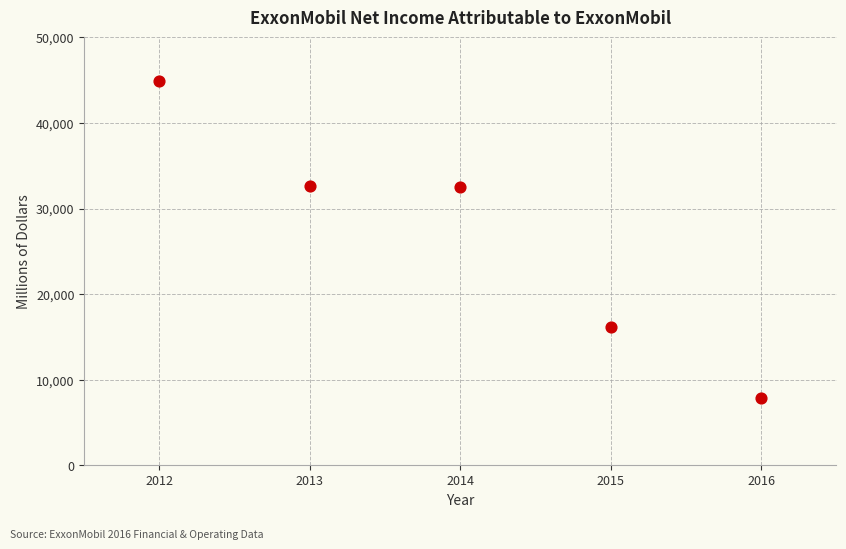

What is the range of X values (max minus min)?

4